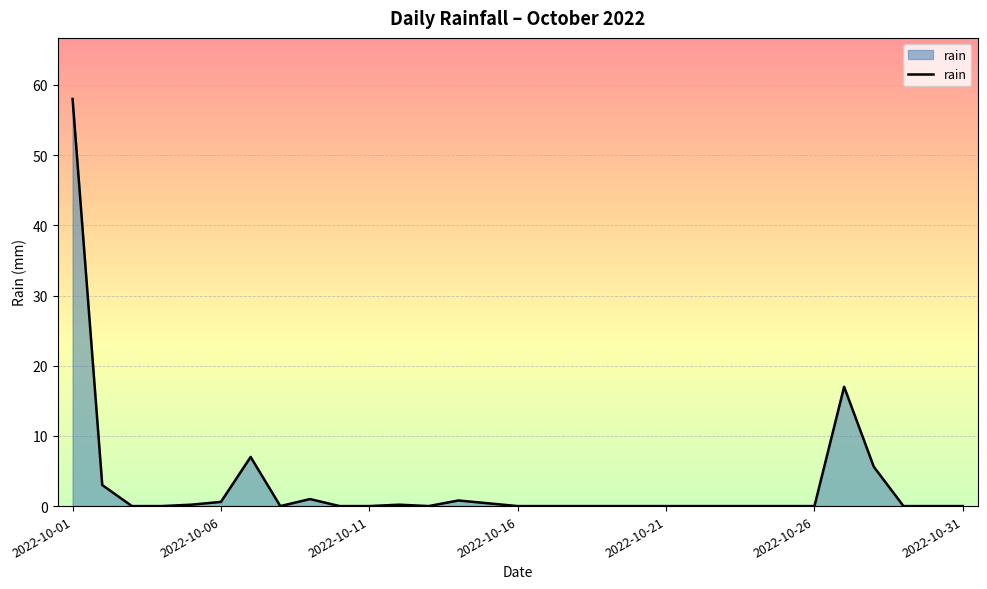

What is the greatest value displayed?

58.0